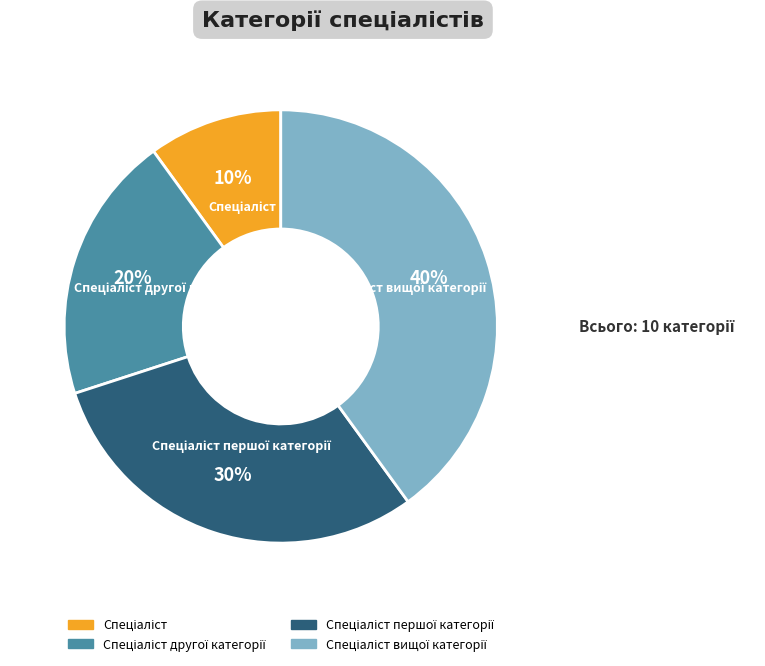

How many segments does this pie chart have?

4